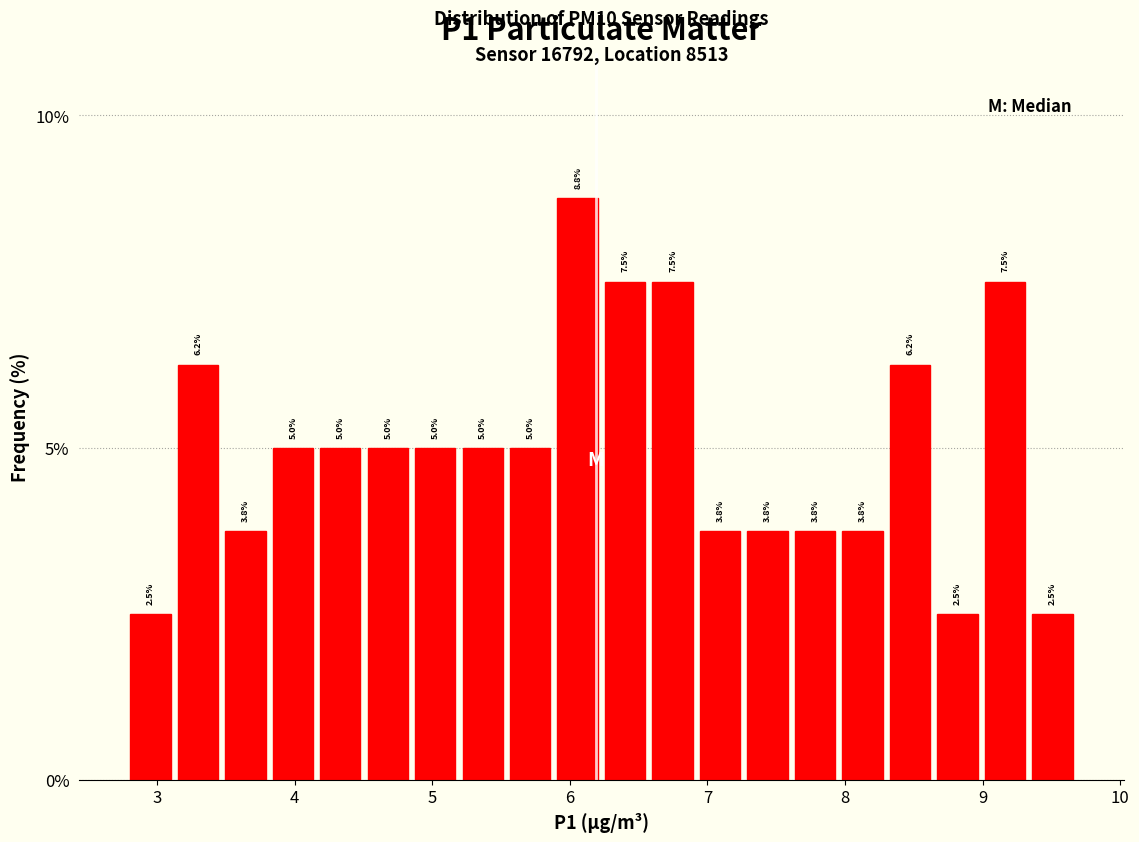

Read against the x-axis, roughly where is the centre of the tallest bar?

6.1